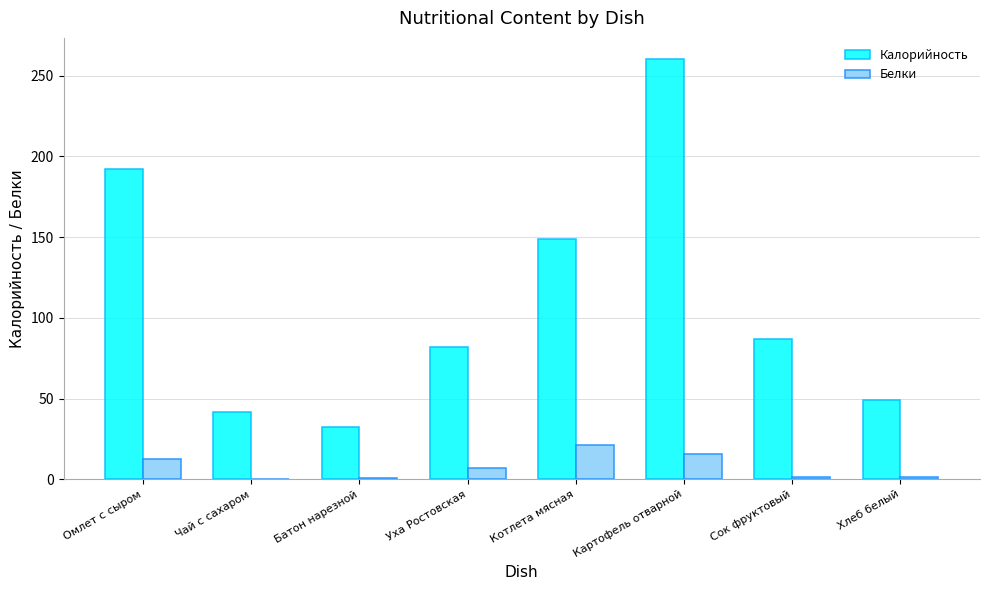

True or false: Белки has a value of 21.3 at Котлета мясная.

True